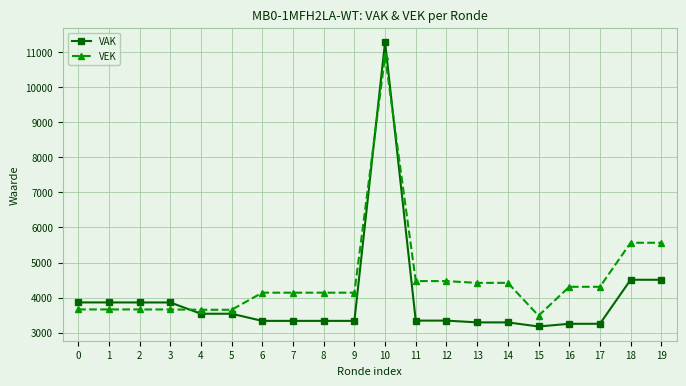

At which category is the sum across all series the highest?

10